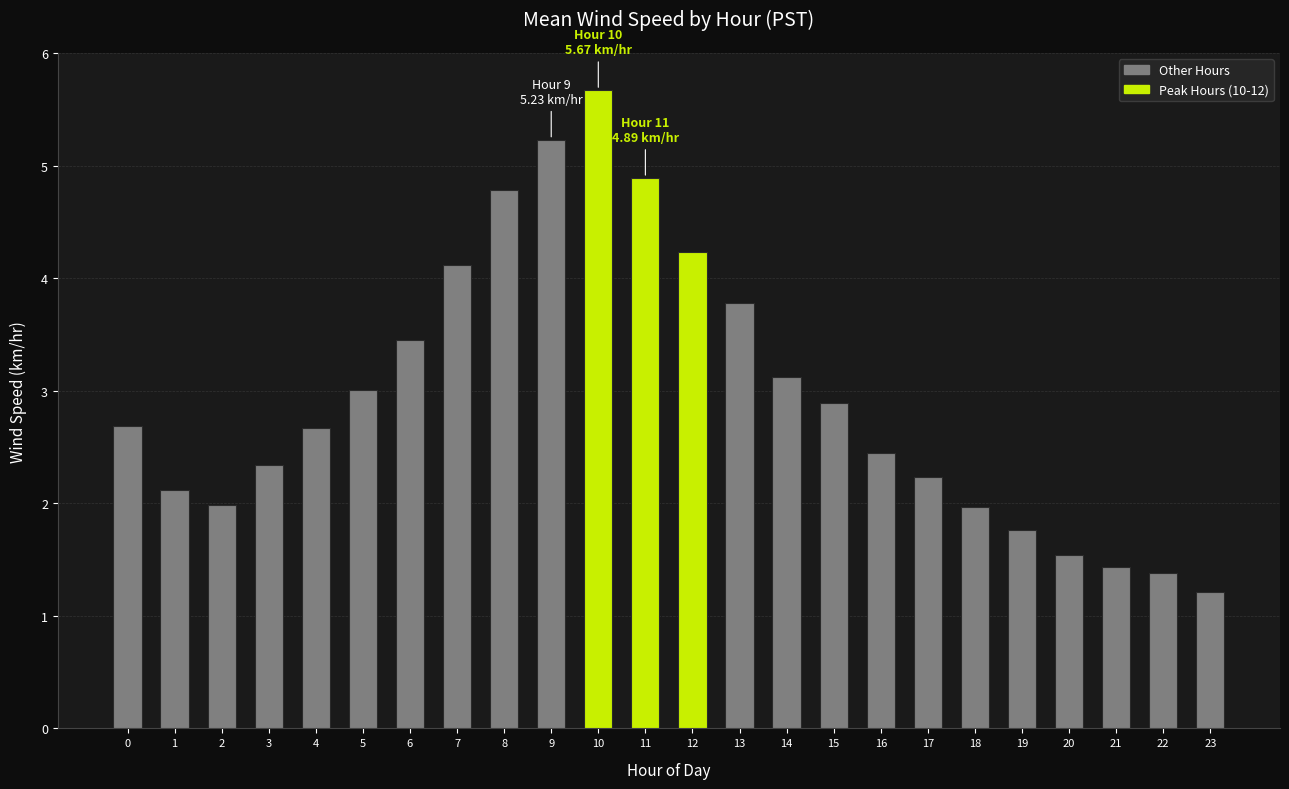

What is the sum of all values?

70.9